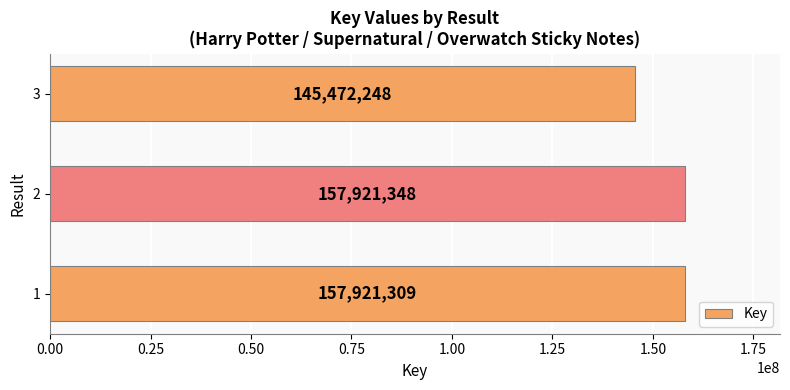

List the labels in order of value, smallest first.

3, 1, 2